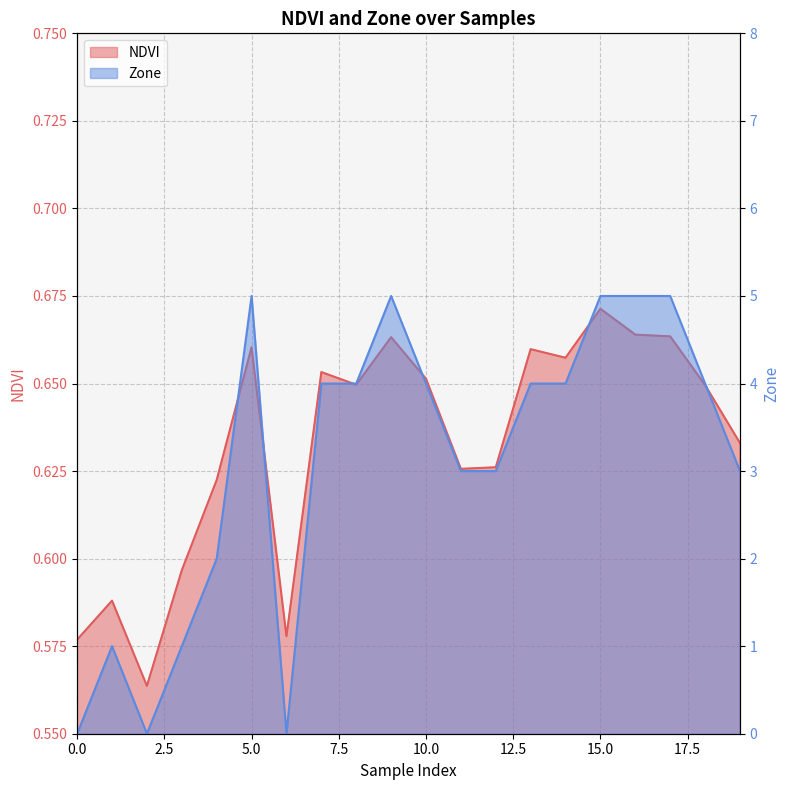

How many times do NDVI and Zone cross each other?

5